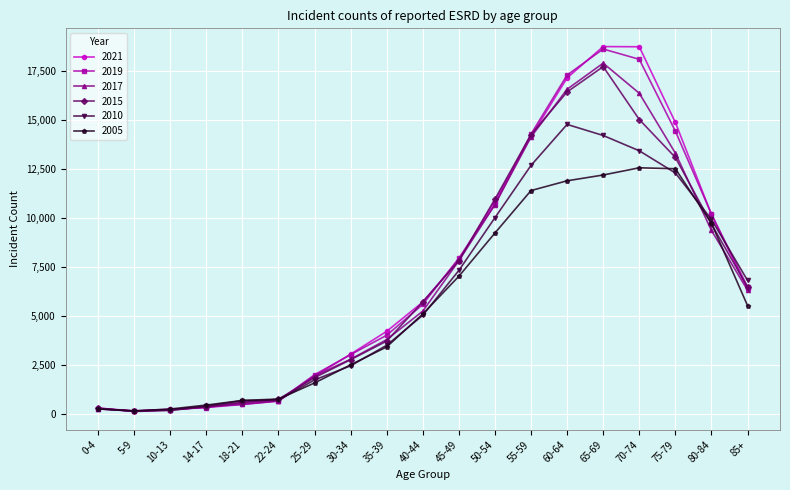

What is the difference between the maximum and minimum values in the 2010 series?

14632